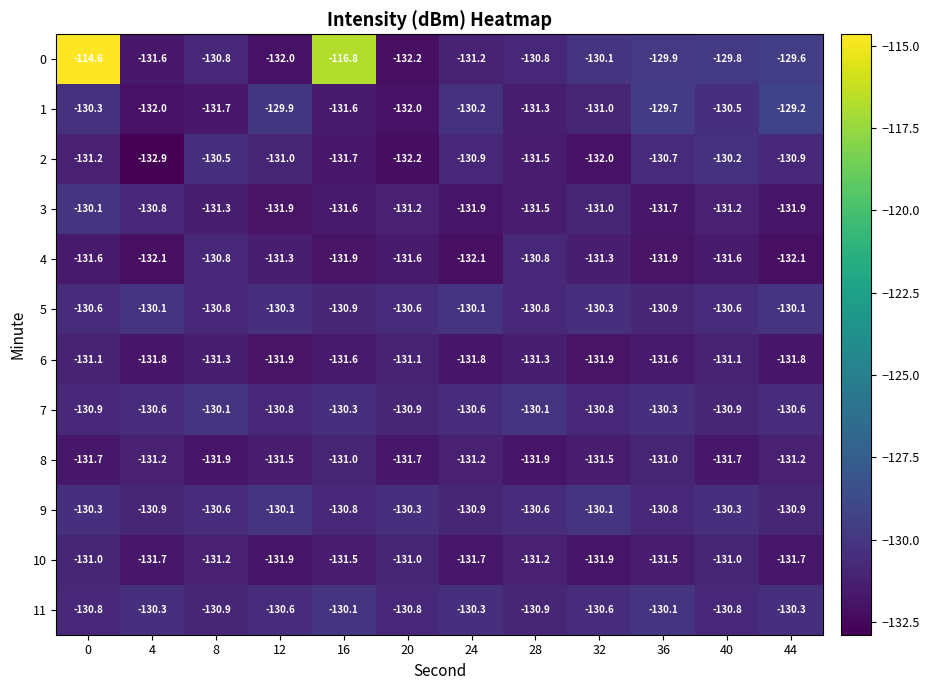

At which category does the chart reach its minimum across all series?

4